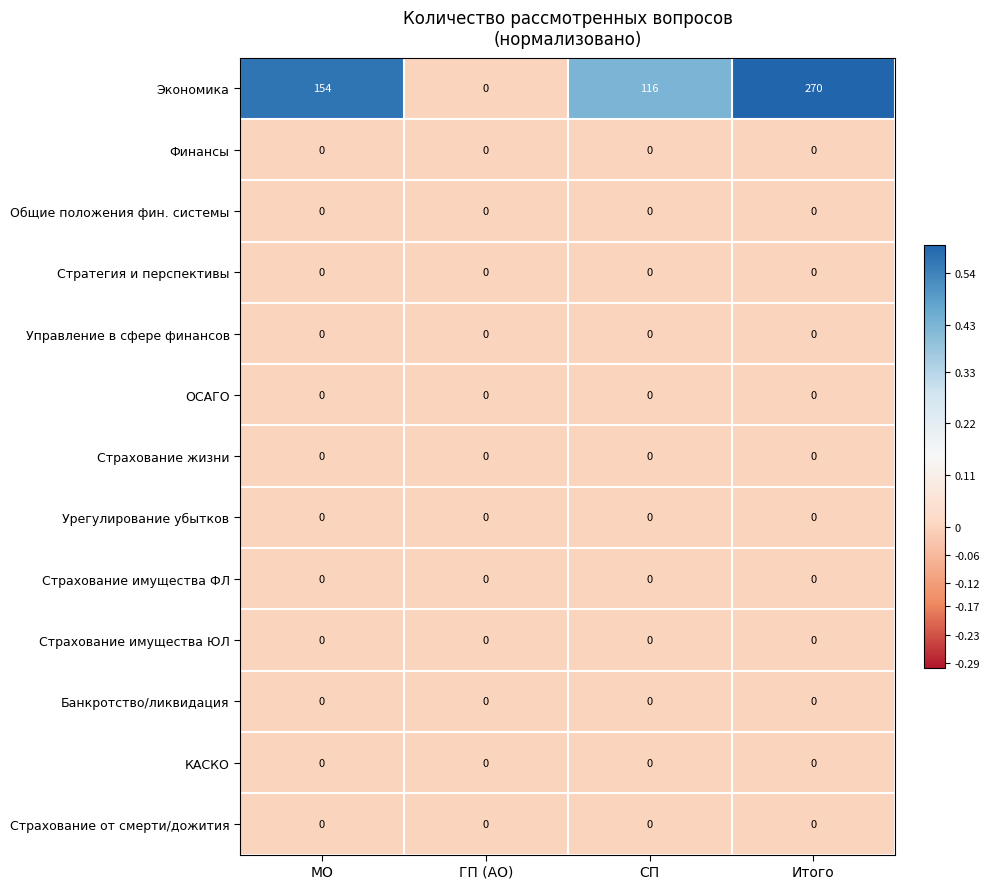

What is the greatest value displayed?

270